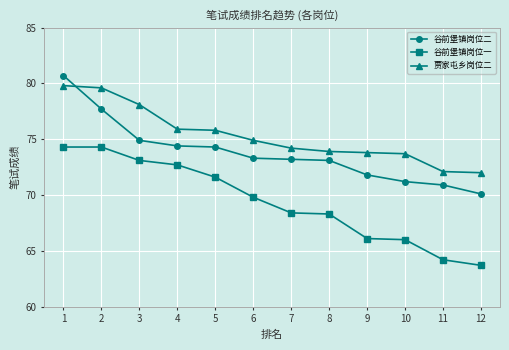

What is the value of the 谷前堡镇岗位一 point at the 2nd from the left?

74.3